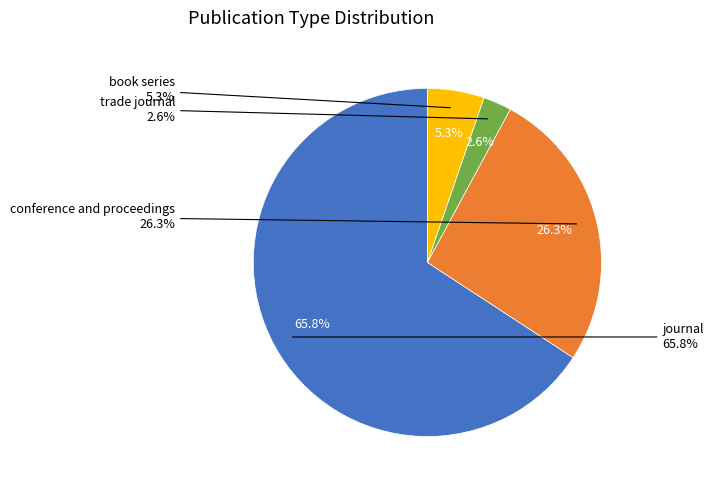

Which category has the smallest portion of the pie?

trade journal